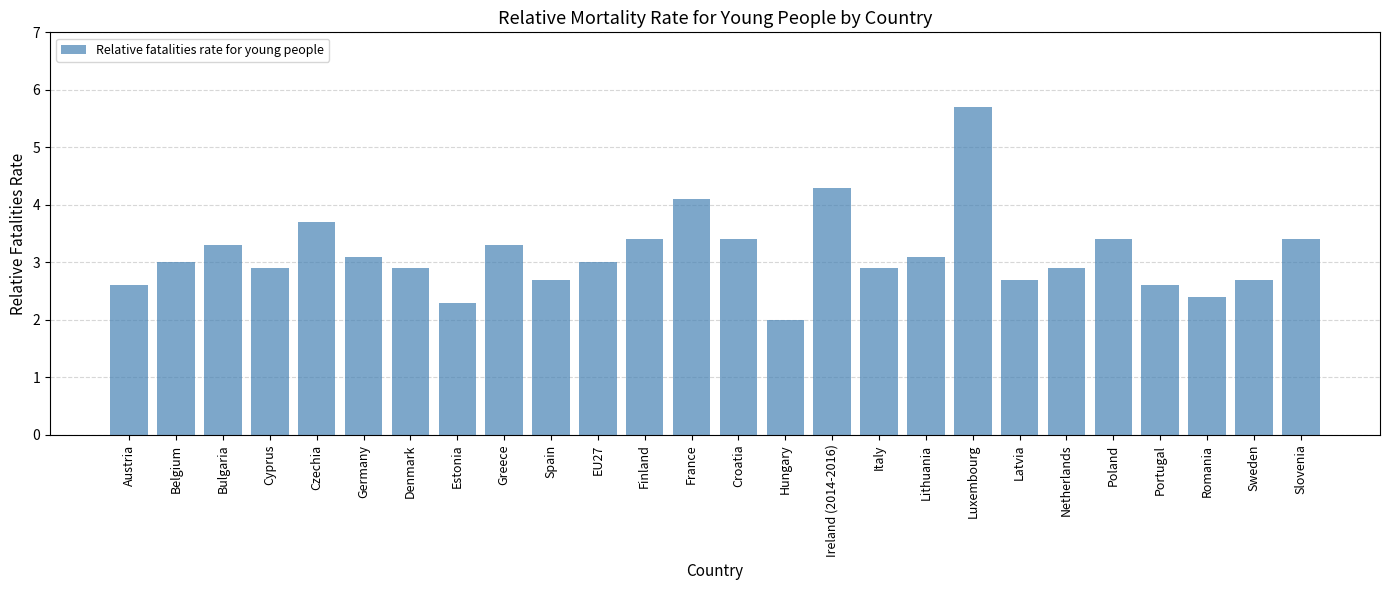

What value does the data have at Czechia?

3.7